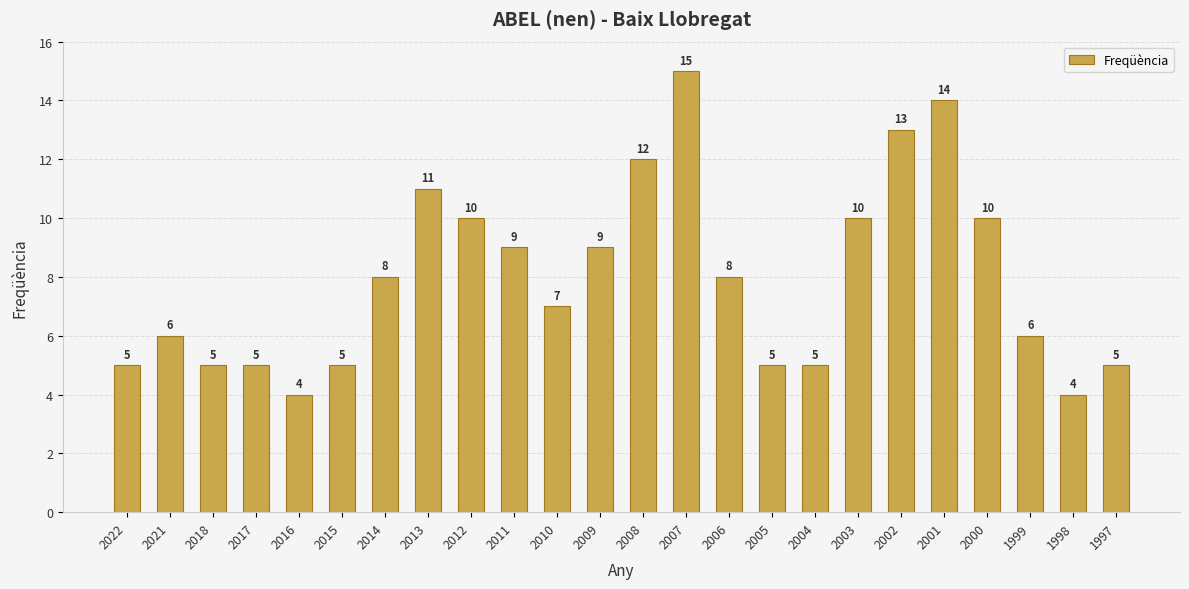

What is the maximum value shown in the chart?

15